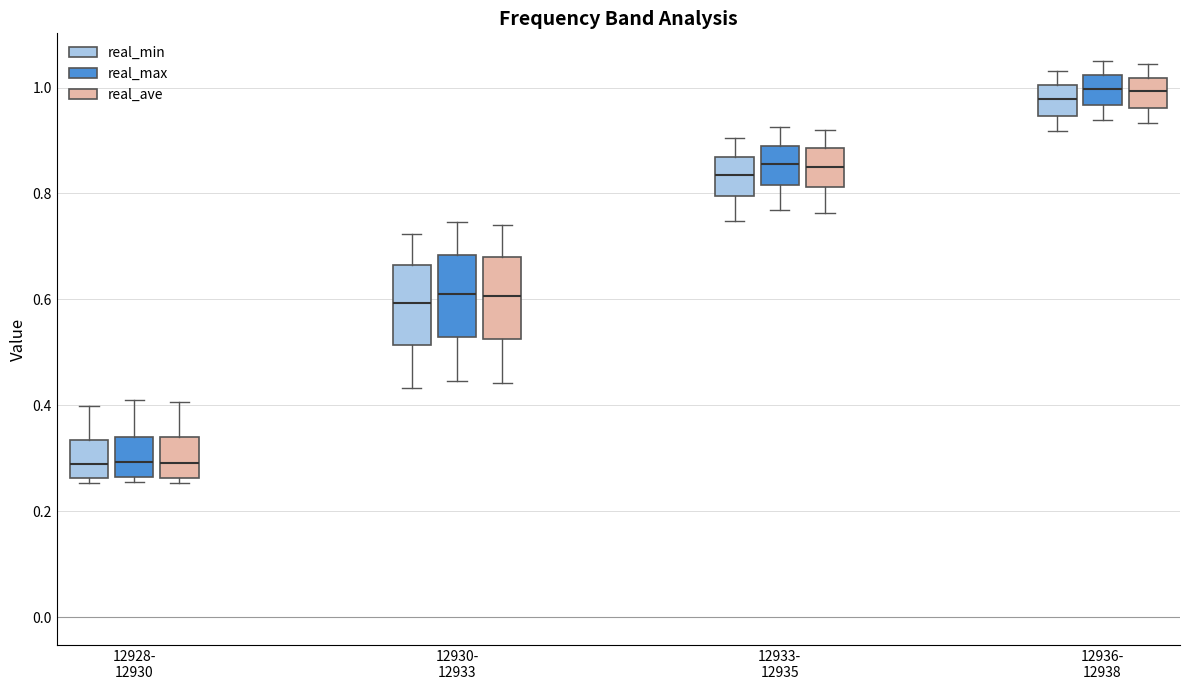

Reading left to right, transcribe this box plot: for each box, give where its median line is, the range the box spans, and where its two whiskers end, as read against the y-axis. The values are not printed on the chart, so give them approximately, as read against the axis.

12928- 12930 (real_min): median 0.28, box 0.26 to 0.34, whiskers 0.26 (just below the box's lower edge) to 0.40
12928- 12930 (real_max): median 0.30, box 0.26 to 0.34, whiskers 0.26 (just below the box's lower edge) to 0.40
12928- 12930 (real_ave): median 0.30, box 0.26 to 0.34, whiskers 0.26 (just below the box's lower edge) to 0.40
12930- 12933 (real_min): median 0.60, box 0.52 to 0.66, whiskers 0.44 to 0.72
12930- 12933 (real_max): median 0.62, box 0.52 to 0.68, whiskers 0.44 to 0.74
12930- 12933 (real_ave): median 0.60, box 0.52 to 0.68, whiskers 0.44 to 0.74
12933- 12935 (real_min): median 0.84, box 0.80 to 0.86, whiskers 0.74 to 0.90
12933- 12935 (real_max): median 0.86, box 0.82 to 0.90, whiskers 0.76 to 0.92
12933- 12935 (real_ave): median 0.86, box 0.82 to 0.88, whiskers 0.76 to 0.92
12936- 12938 (real_min): median 0.98, box 0.94 to 1.00, whiskers 0.92 to 1.04
12936- 12938 (real_max): median 1.00, box 0.96 to 1.02, whiskers 0.94 to 1.04
12936- 12938 (real_ave): median 1.00, box 0.96 to 1.02, whiskers 0.94 to 1.04